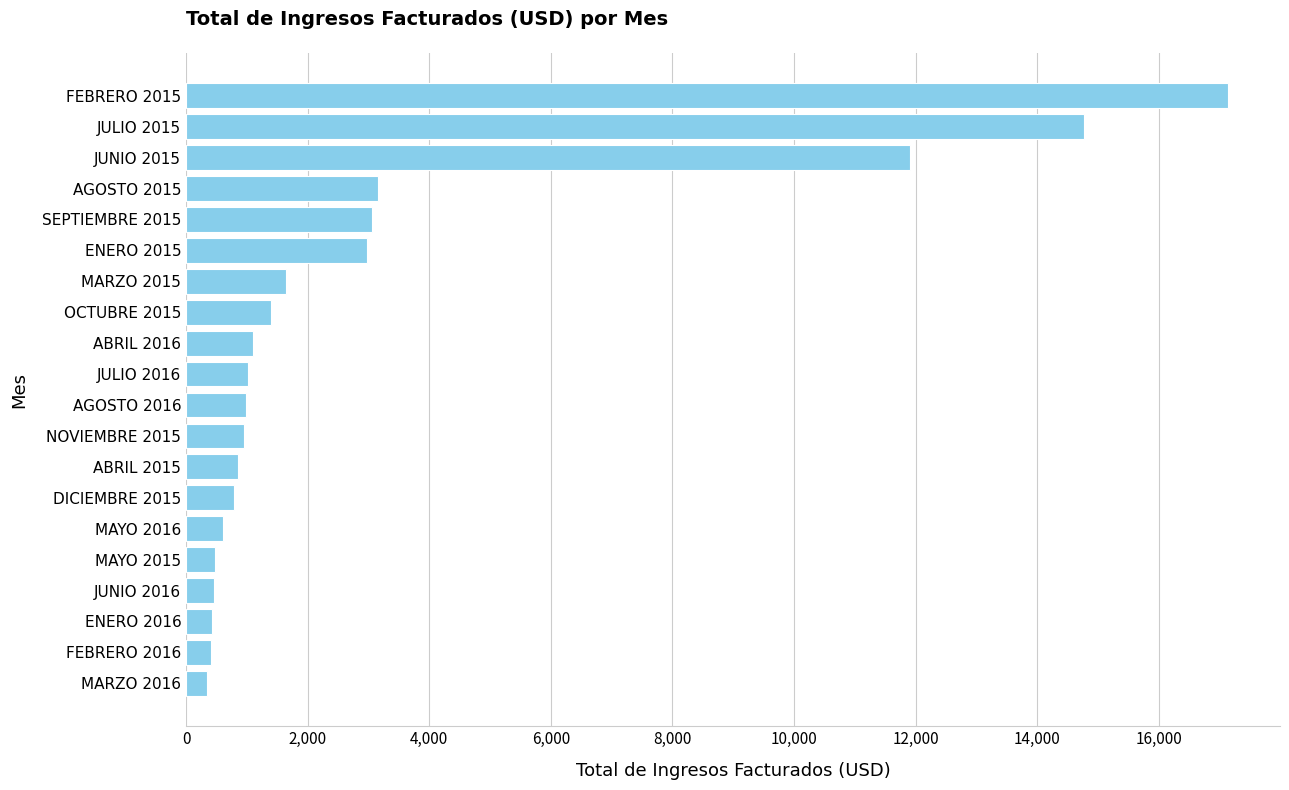

At which label is the value closest to 8738?

JUNIO 2015